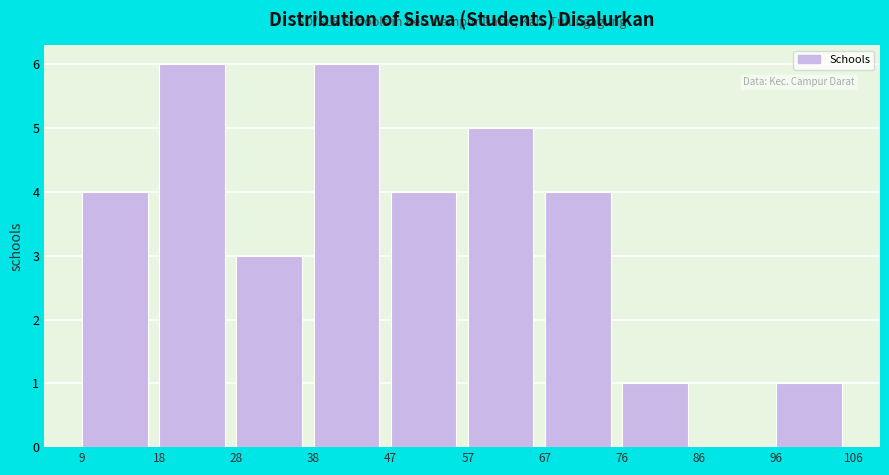

Reading left to right, list every bar in this chart as the range it spans on the x-axis followed by its height. The values are not printed on the chart, so give them approximately, as read against the axis.

9 to 18: 4
18 to 28: 6
28 to 38: 3
38 to 47: 6
47 to 57: 4
57 to 67: 5
67 to 76: 4
76 to 86: 1
86 to 96: 0
96 to 106: 1